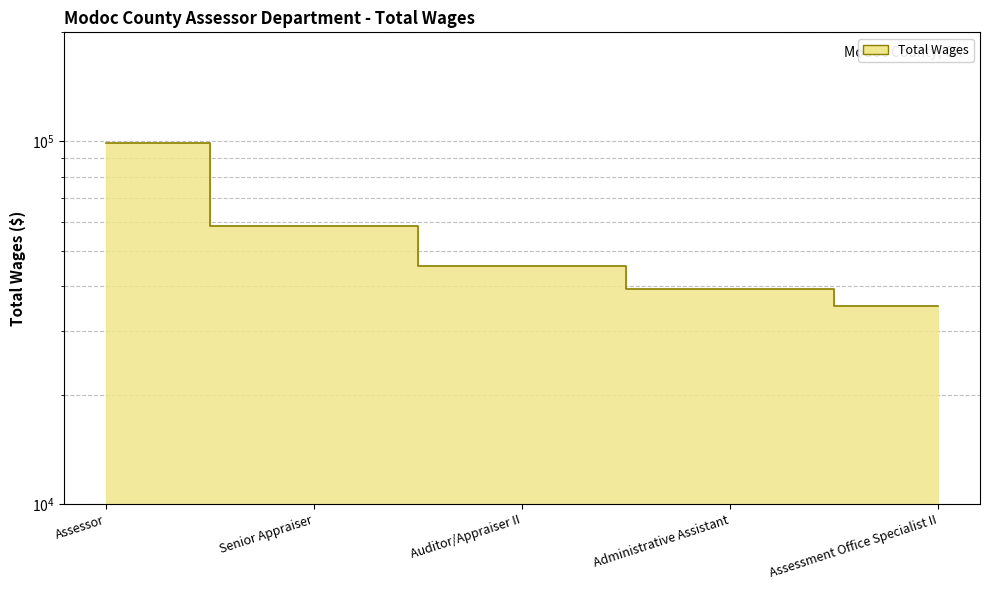

Which label corresponds to the smallest value in the chart?

Assessment Office Specialist II